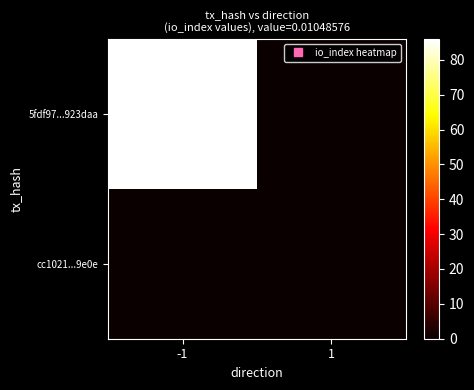

Reading left to right, list all the values displayed in this chart.

5fdf97...923daa: -1=86	1=0
cc1021...9e0e: -1=0	1=0